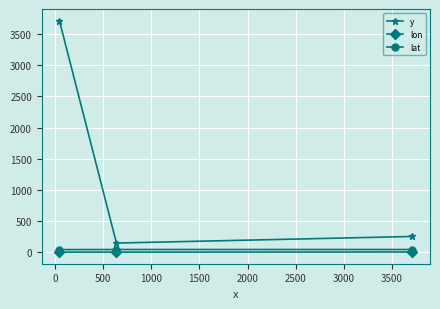

What is the greatest value displayed?

3719.5